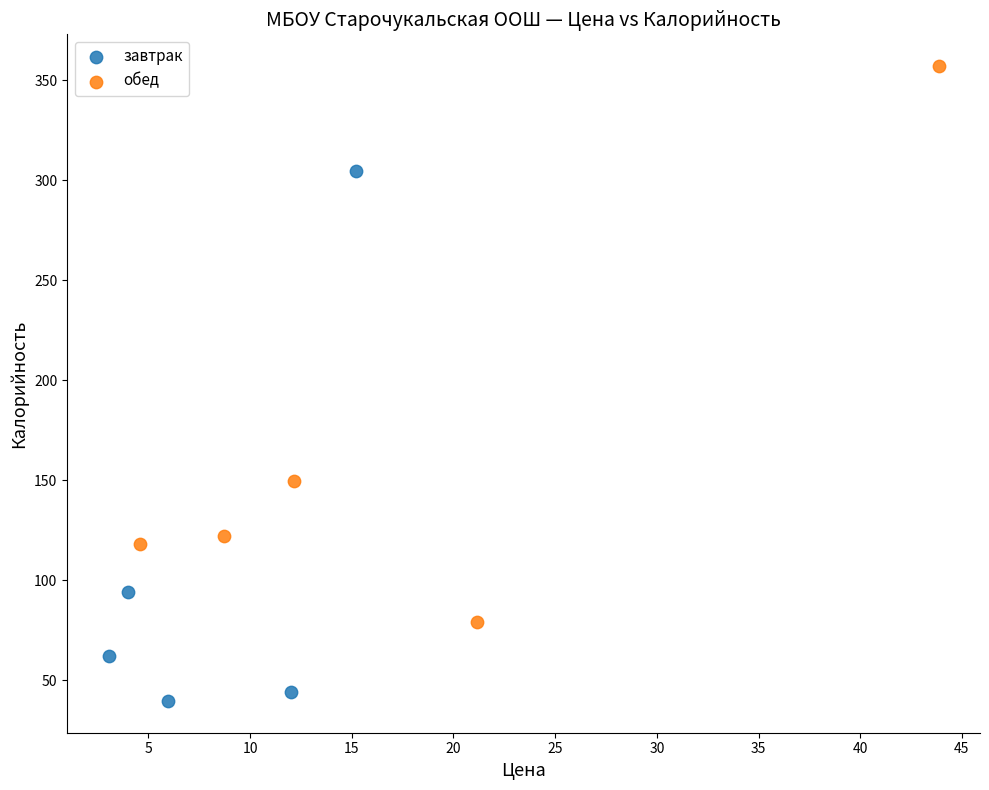

Which series has the largest Y range (max minus min)?

обед